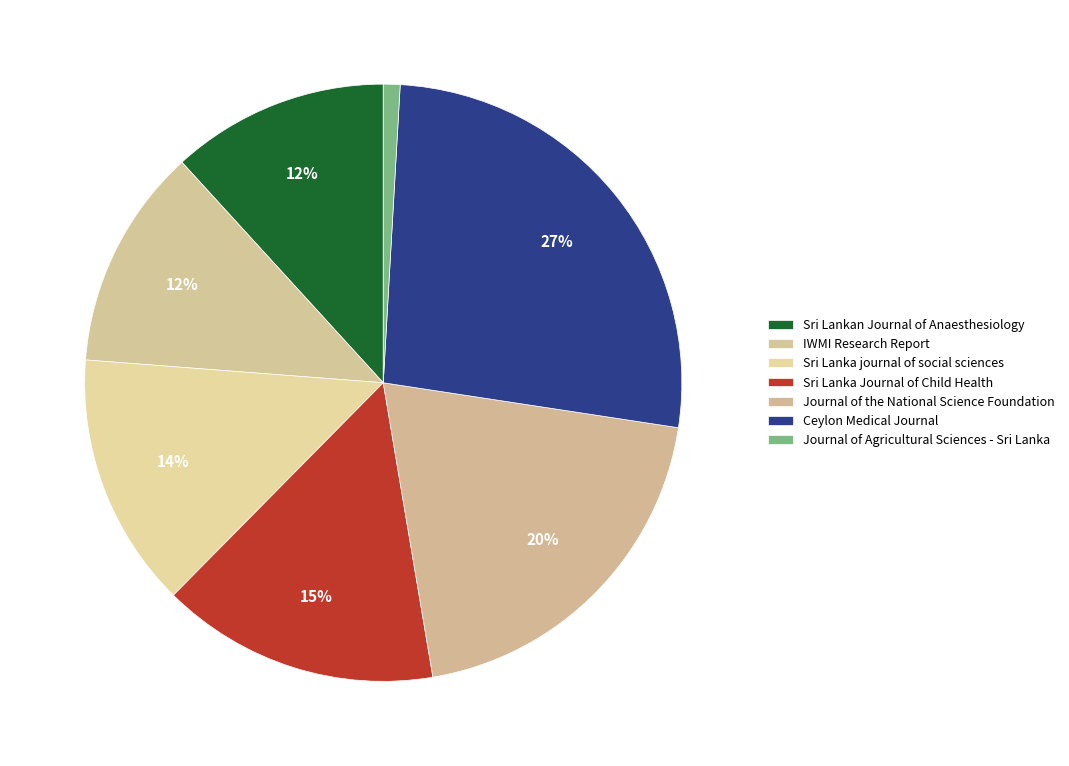

What is the largest slice in the pie chart?

Ceylon Medical Journal